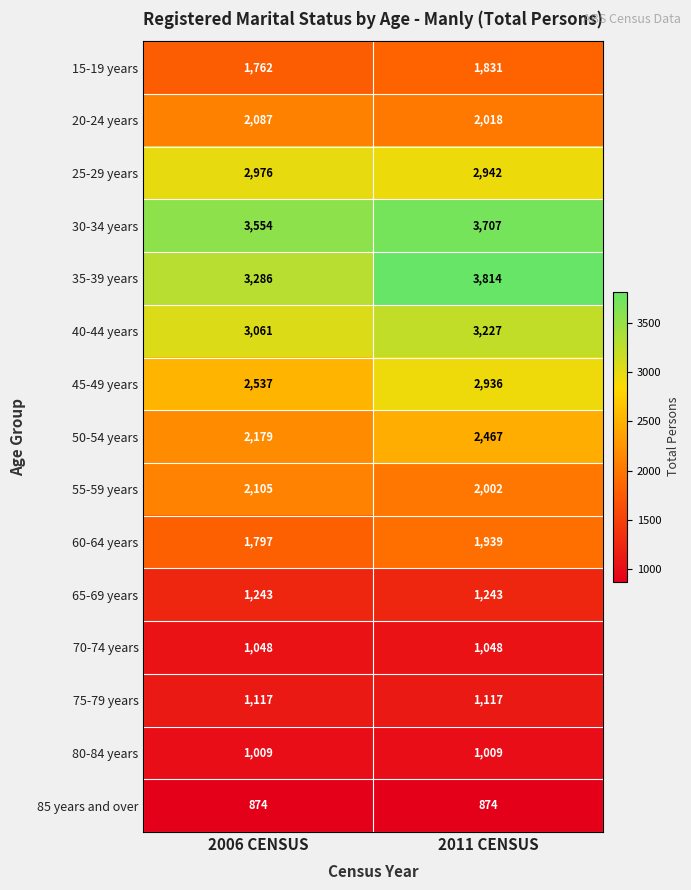

Read the 65-69 years value at 2006 CENSUS.

1243